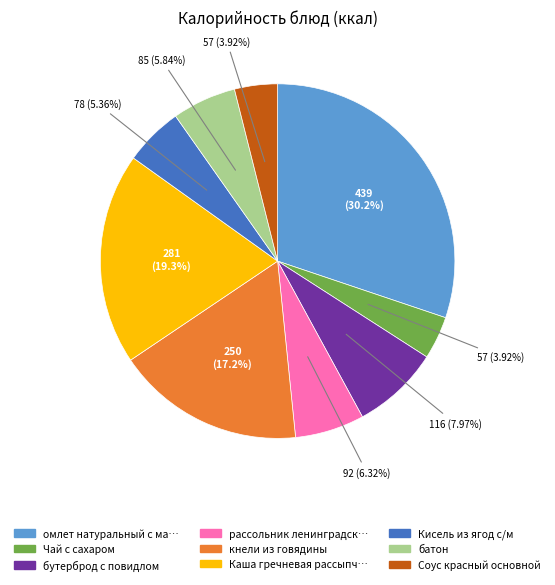

Does any single category account for the majority?

No